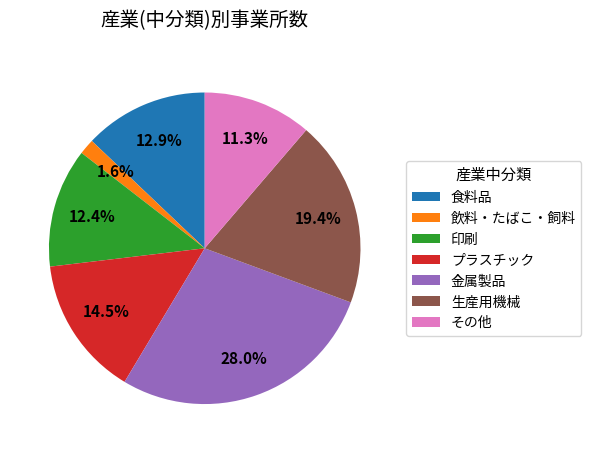

Rank the categories by value from lowest to highest.

飲料・たばこ・飼料, その他, 印刷, 食料品, プラスチック, 生産用機械, 金属製品